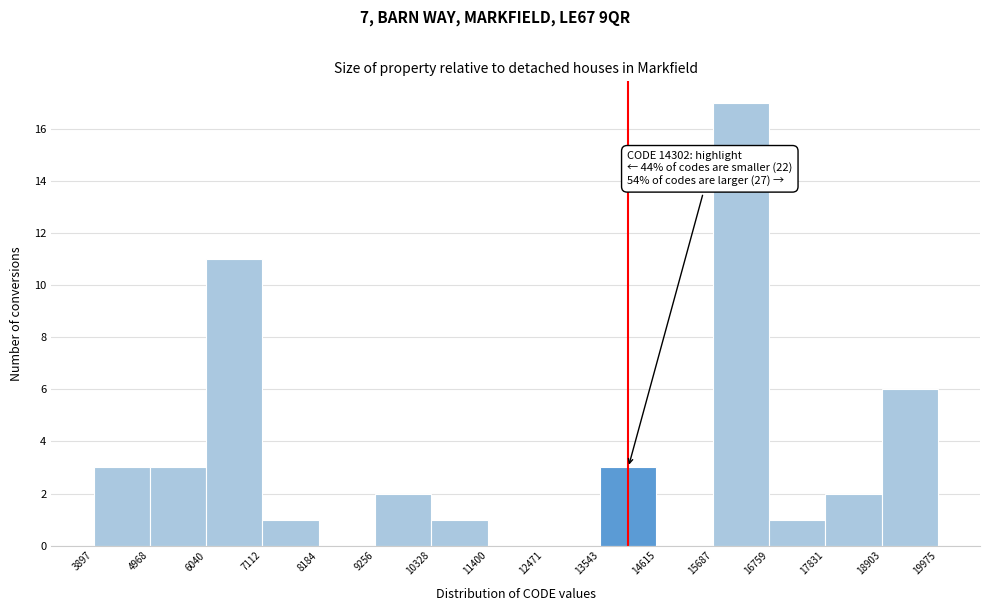

Which range on the x-axis has the tallest bar?

15687 to 16759